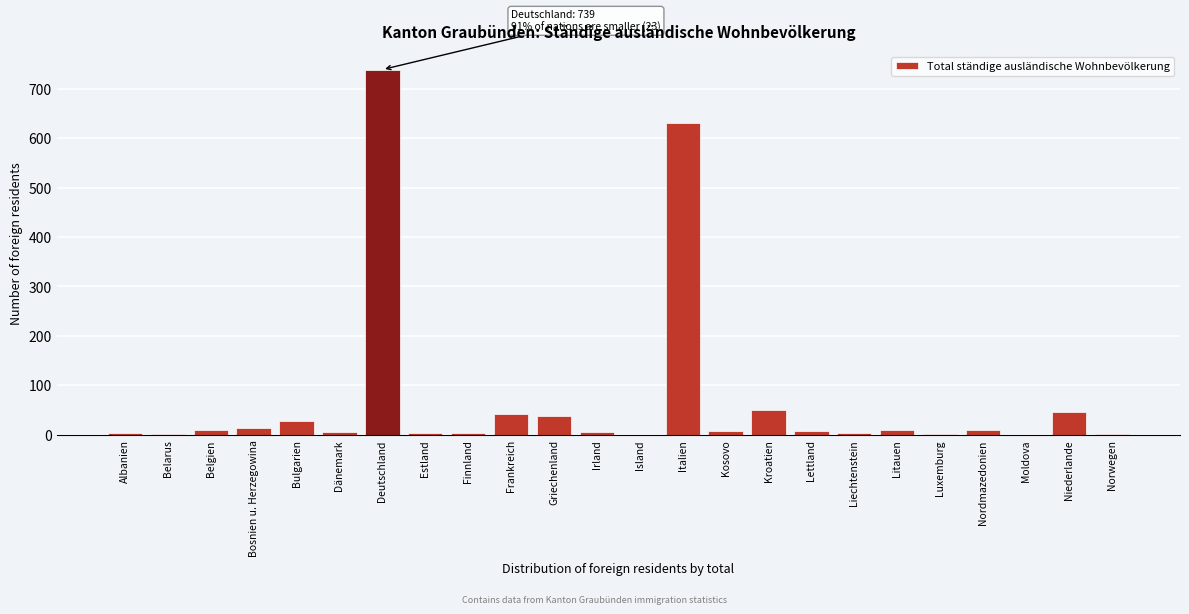

Is it true that the value at Deutschland is 739?

True